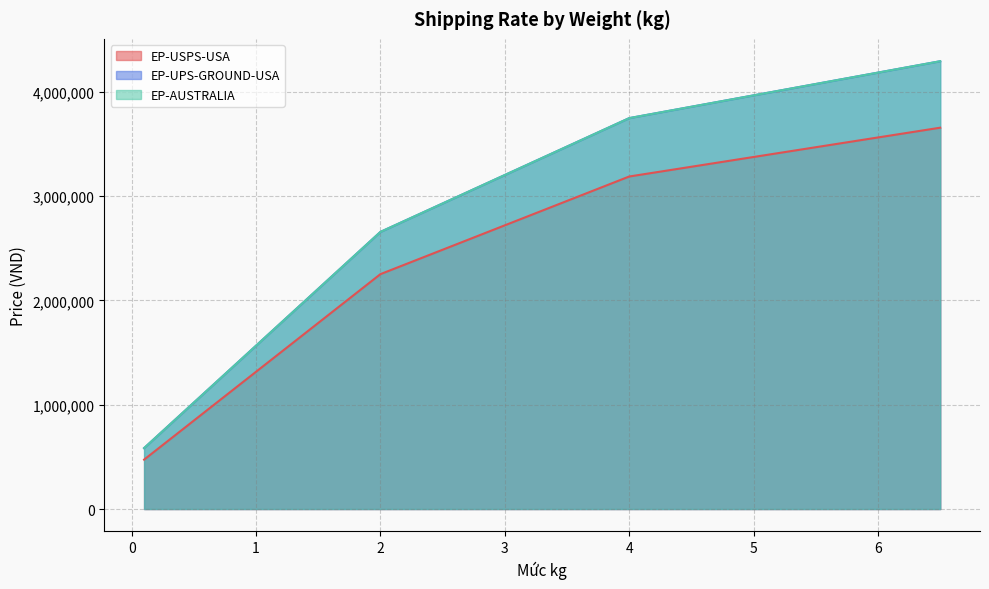

How many values in the EP-AUSTRALIA series are below 2437830?

17